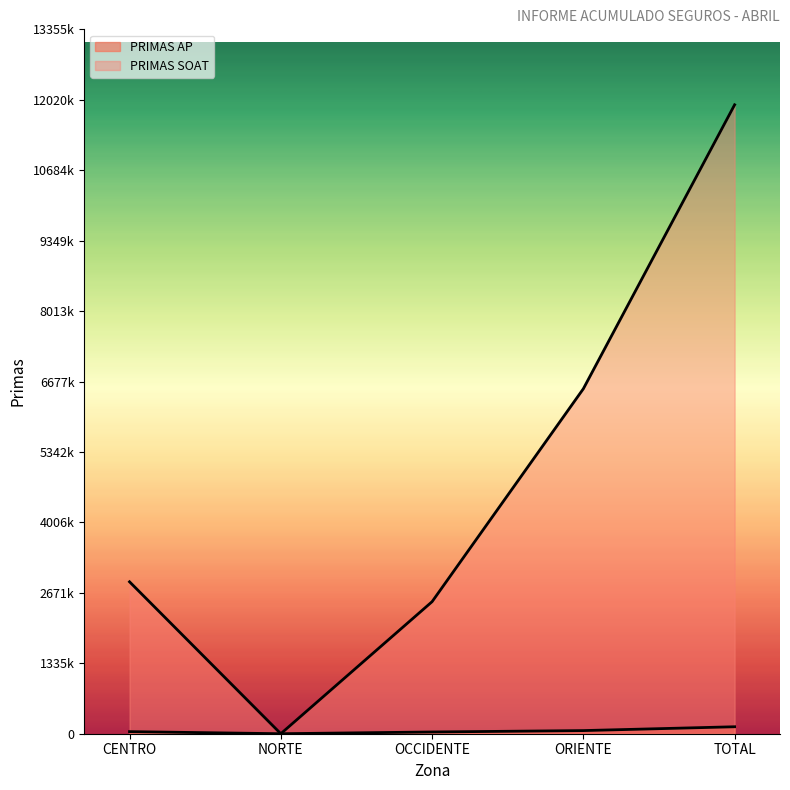

List the labels in order of PRIMAS AP value, largest first.

TOTAL, ORIENTE, CENTRO, OCCIDENTE, NORTE